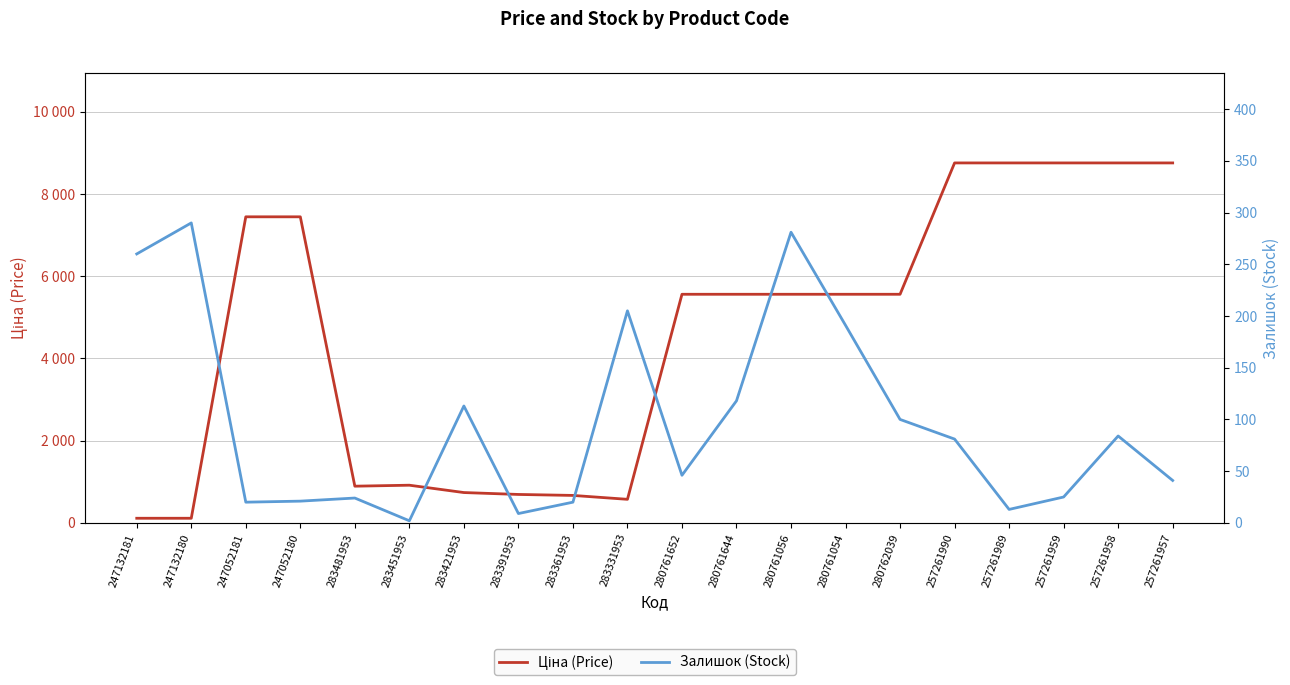

What is the approximate value of Ціна (Price) at 247052181?

7444.6